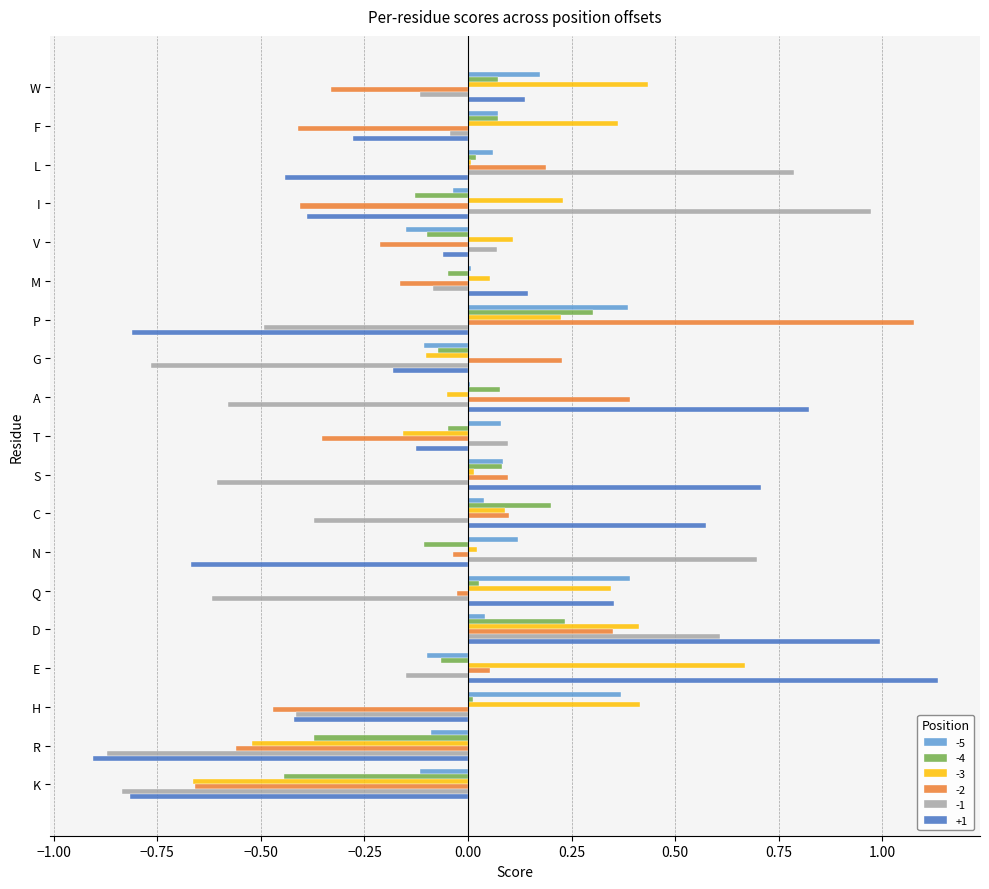

What is the sum of all -5 values?

1.2